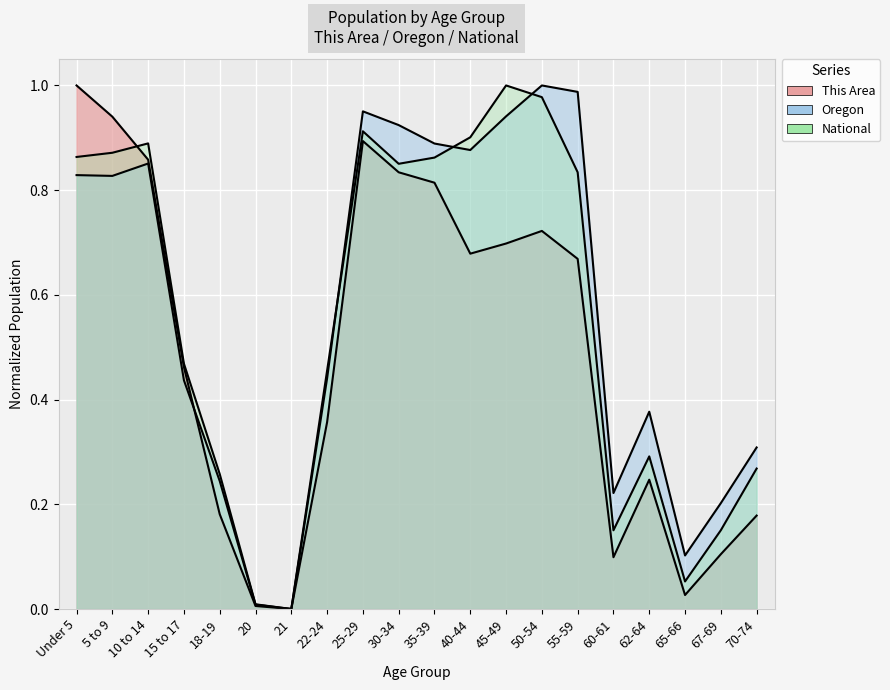

At which label does National reach its peak?

45-49